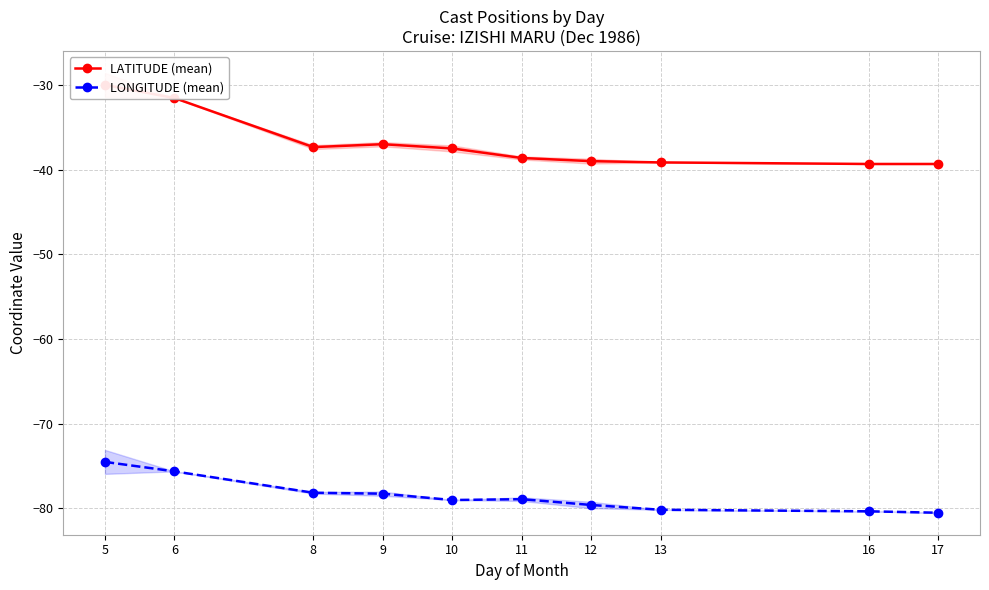

Between 13 and 12, which is larger?

12